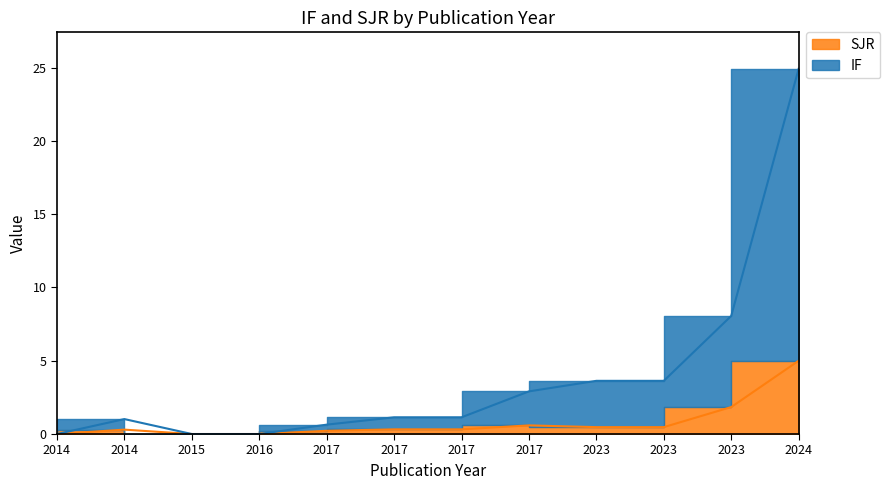

True or false: SJR and IF cross at least once.

False